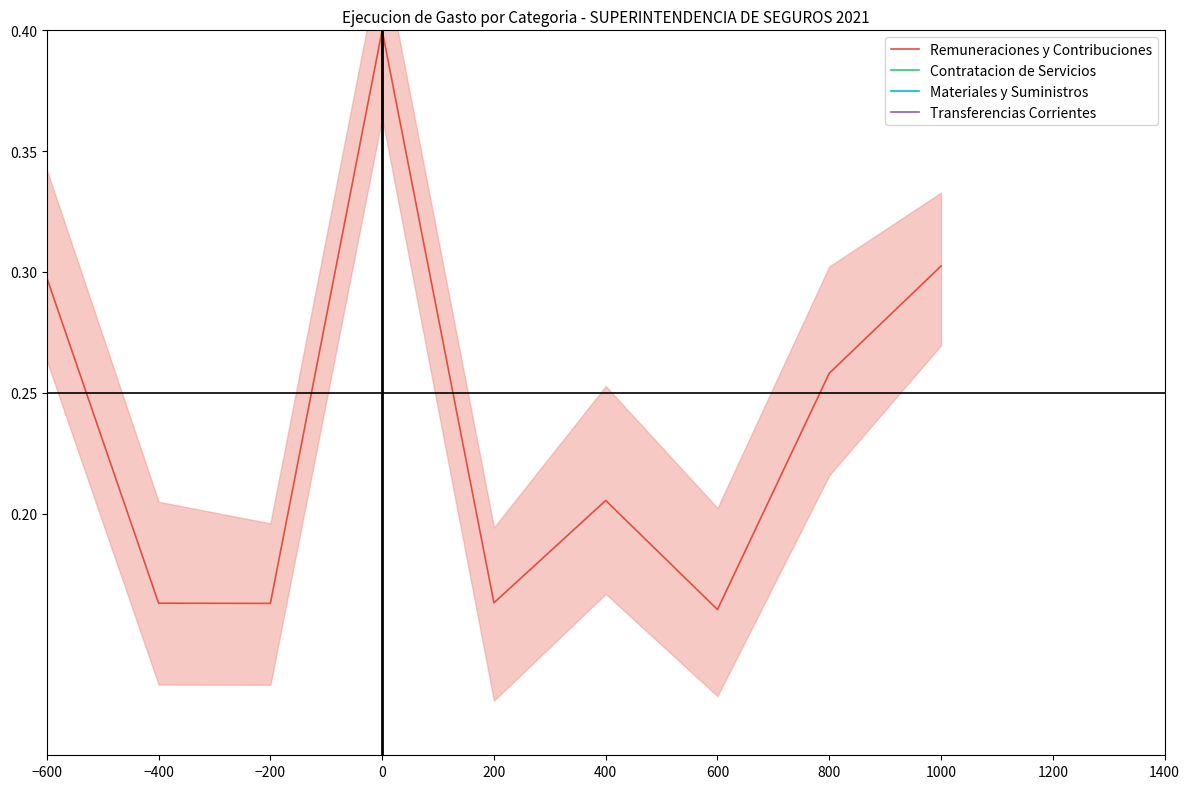

Where is the first local minimum for Materiales y Suministros?

200